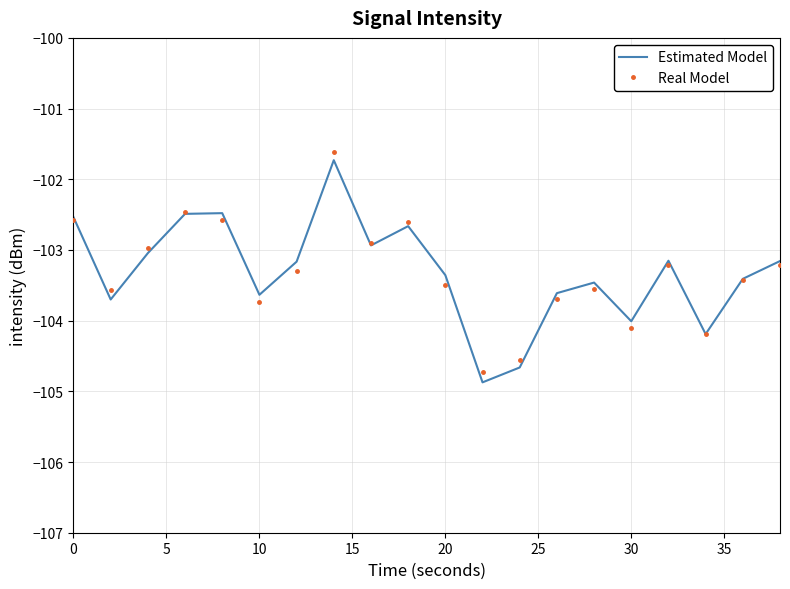

What is the greatest value displayed?

-101.6